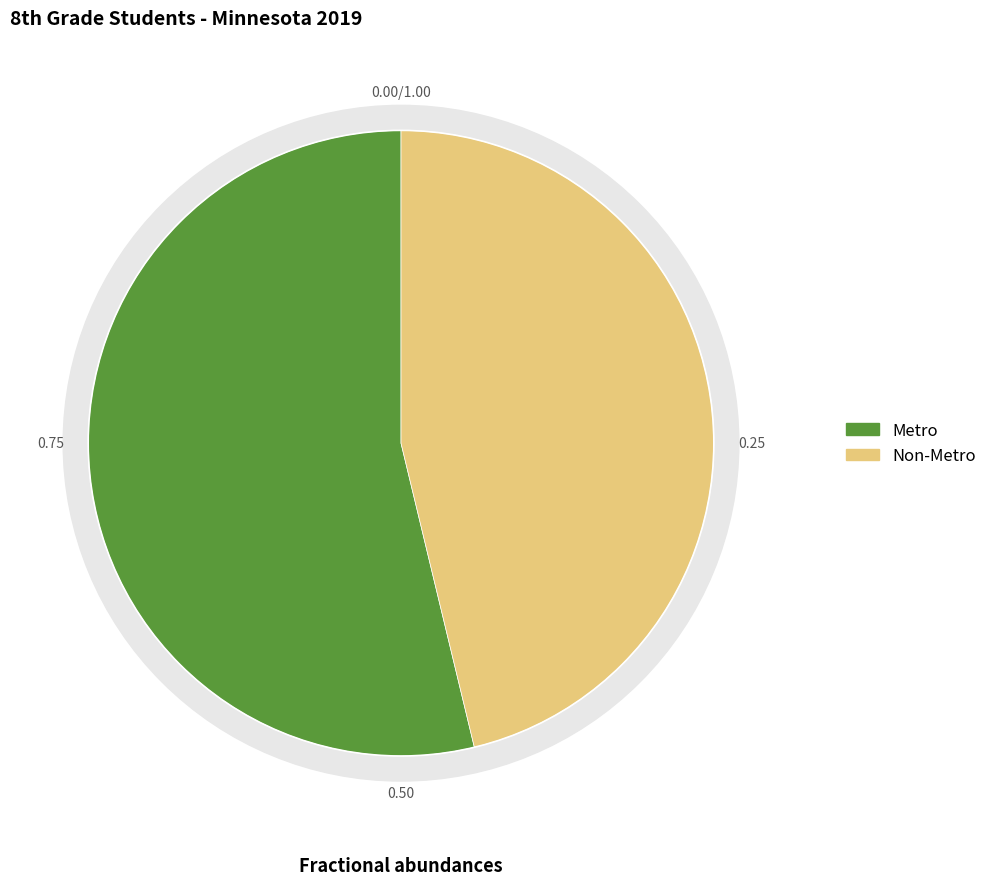

To the nearest percent, what is the combined percentage of Metro and Non-Metro?

100%